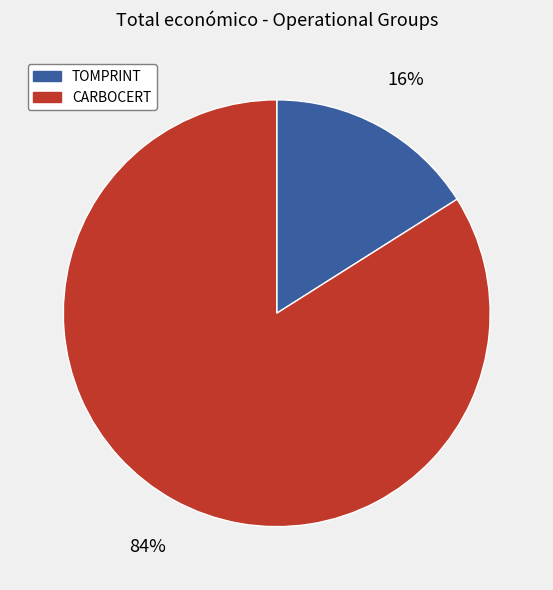

To the nearest percent, what is the average slice percentage?

50%